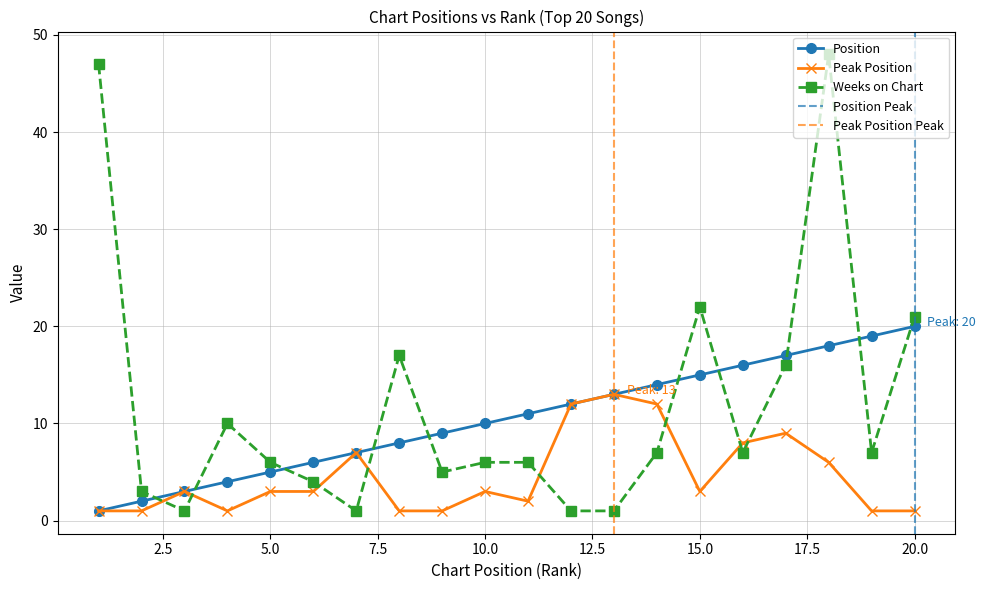

True or false: Weeks on Chart has more than 0 points higher than both neighbors.

True